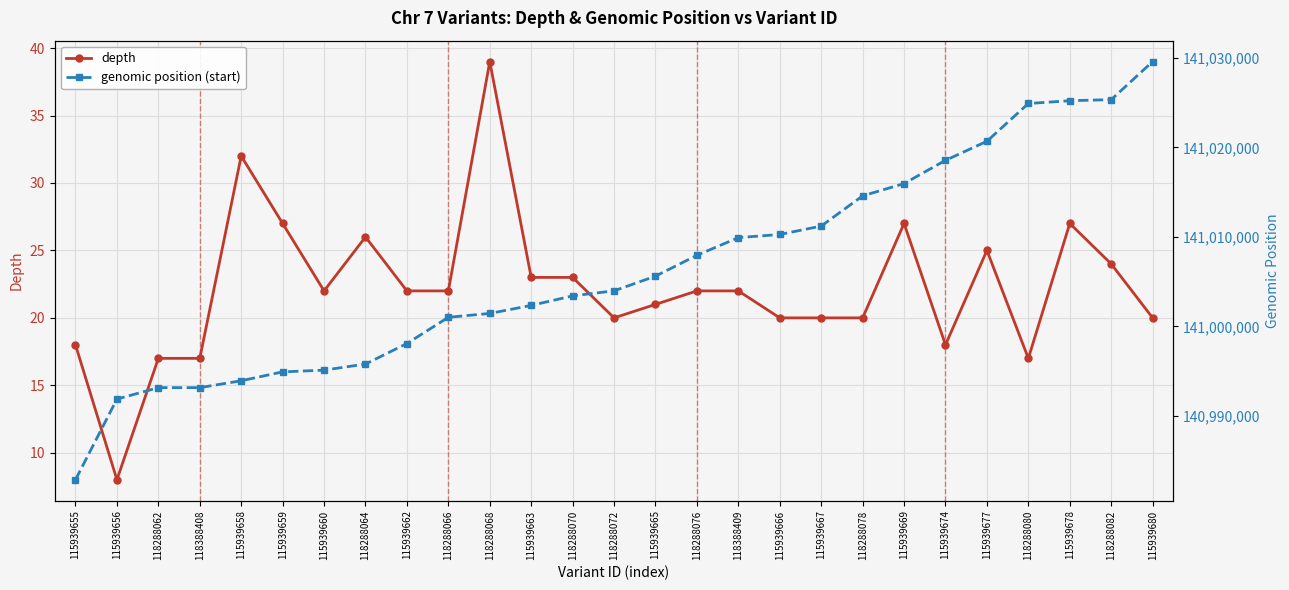

At how many categories does at least one series exceed 70099545?

27